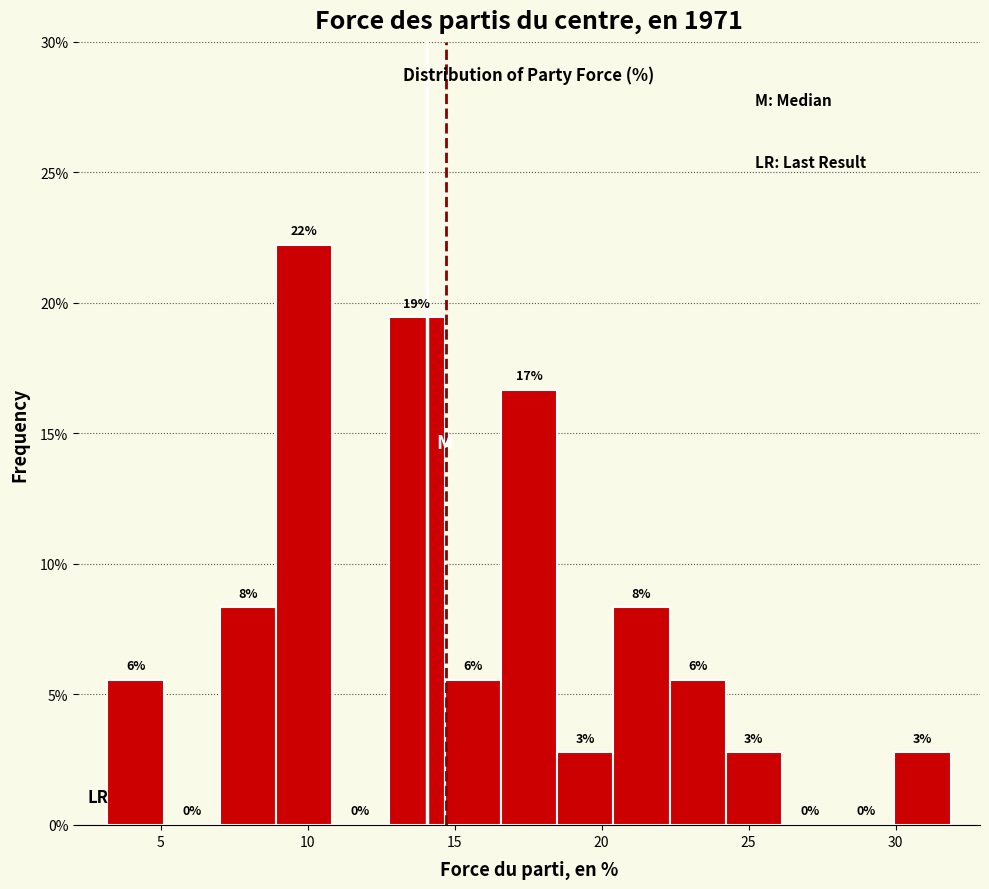

Read against the x-axis, roughly where is the centre of the tallest bar?

10.0